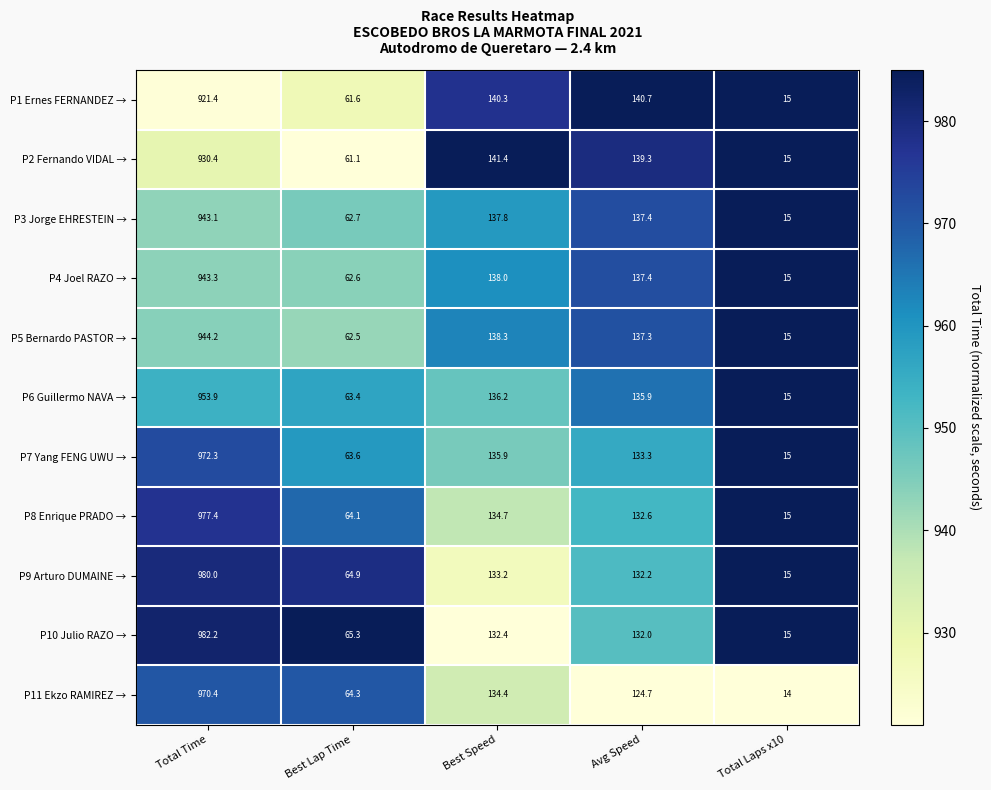

At which label does P1 Ernes FERNANDEZ → reach its peak?

Total Time